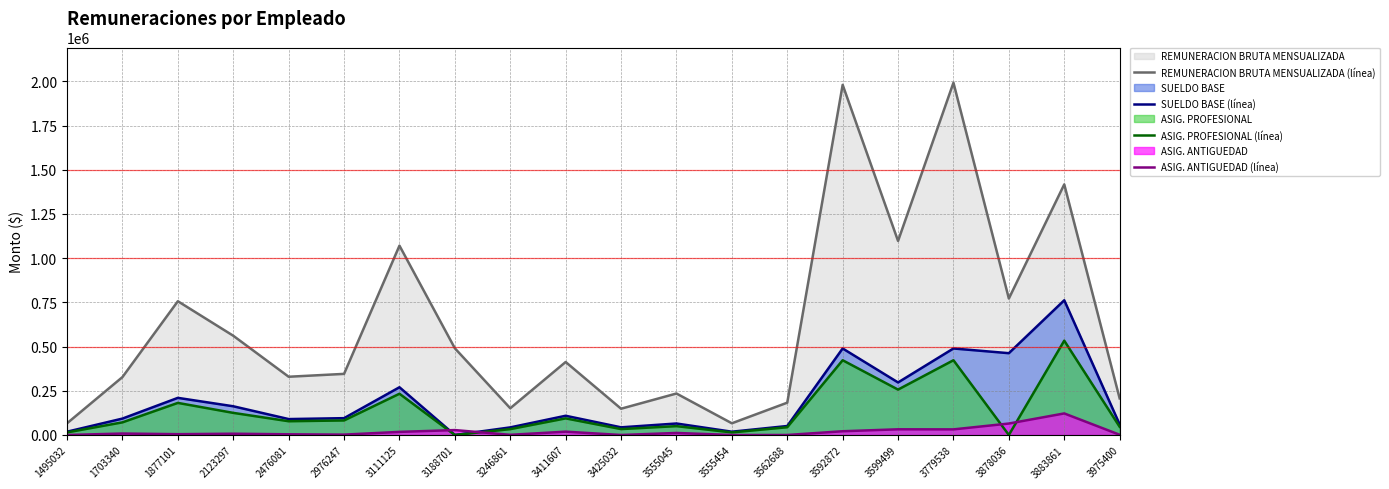

True or false: REMUNERACION BRUTA MENSUALIZADA (línea) has a value of 65859 at 3246861.

False